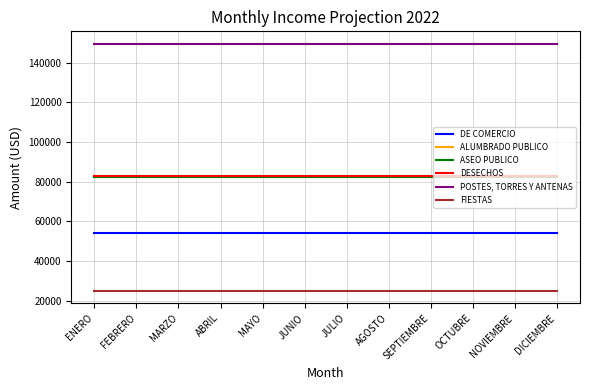

The value of ASEO PUBLICO at ENERO is 51993.4. True or false?

False